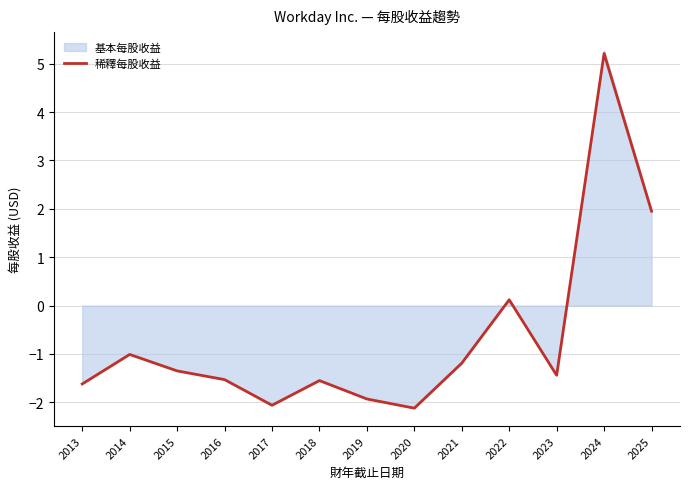

What is the value of the 5th point from the left?

-2.1